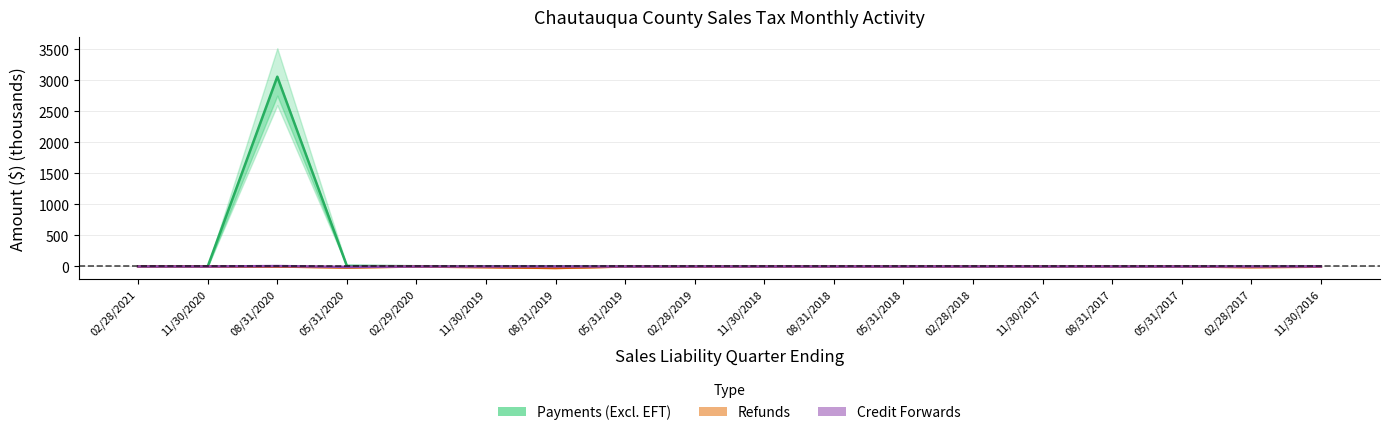

How many interior local peaks does the Credit Forwards series have?

3